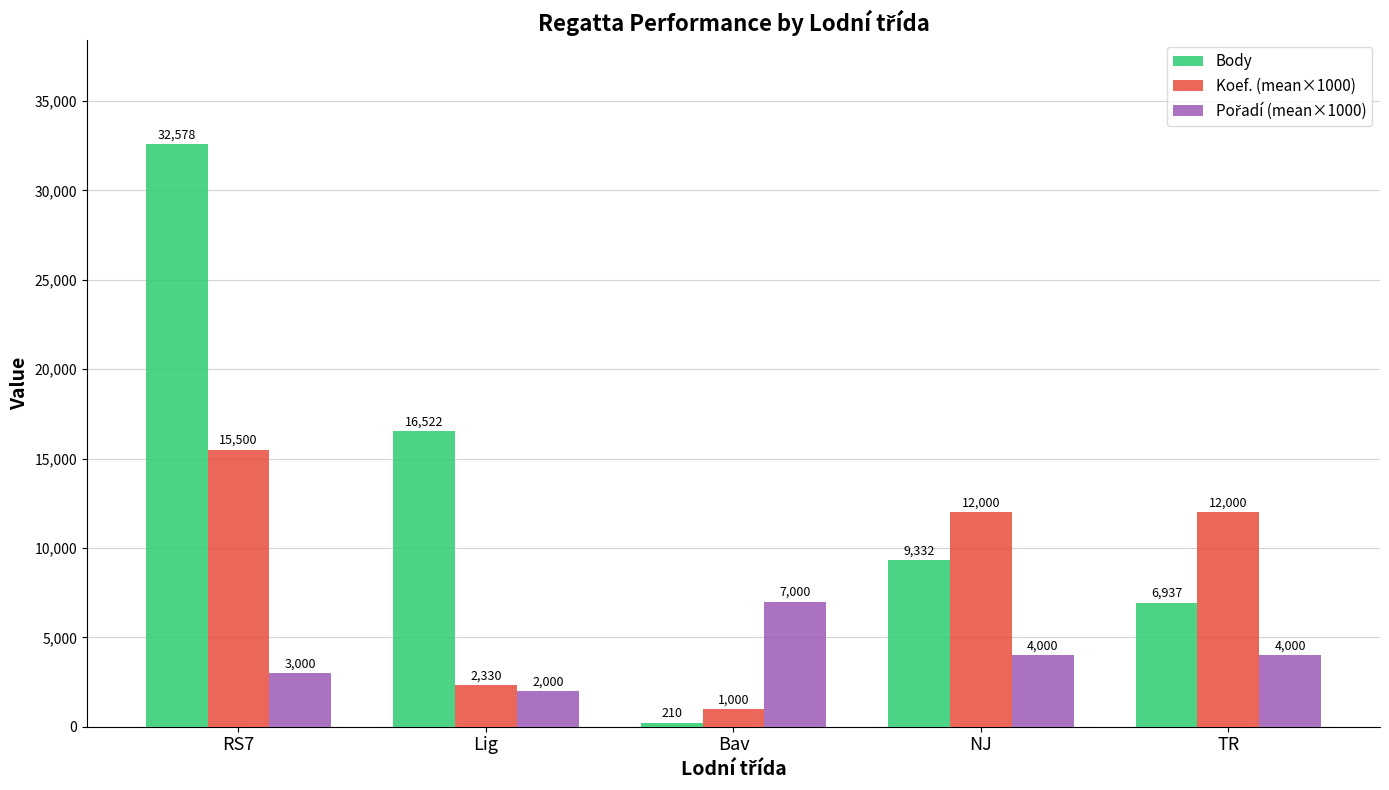

At which category does the chart reach its peak across all series?

RS7